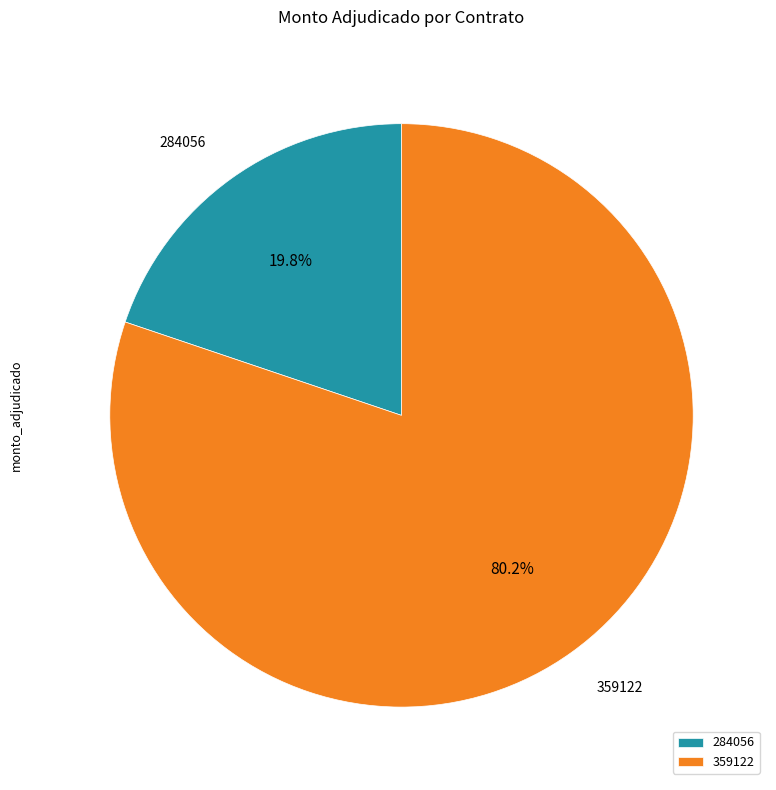

What percentage do 359122 and 284056 together represent?

100.0%